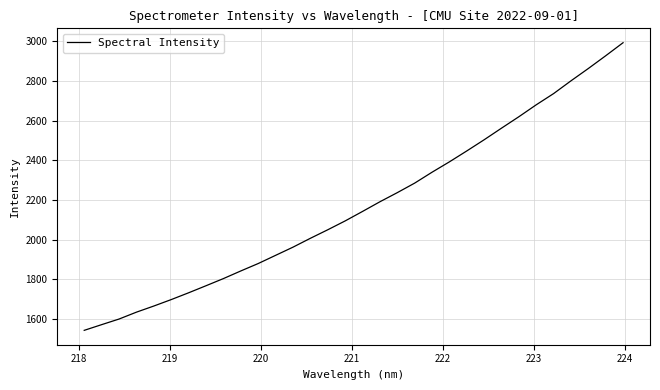

What is the minimum value shown in the chart?

1543.7